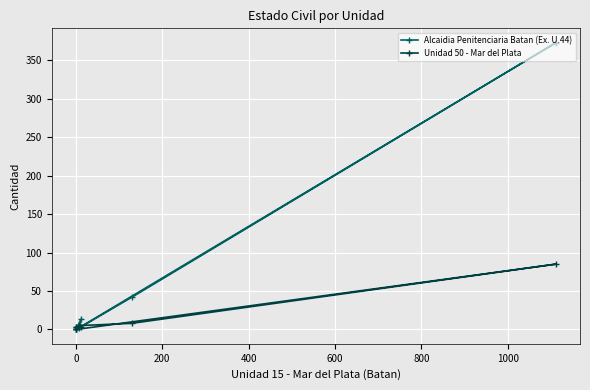

List the series in order of their peak value, lowest first.

Unidad 50 - Mar del Plata, Alcaidia Penitenciaria Batan (Ex. U.44)